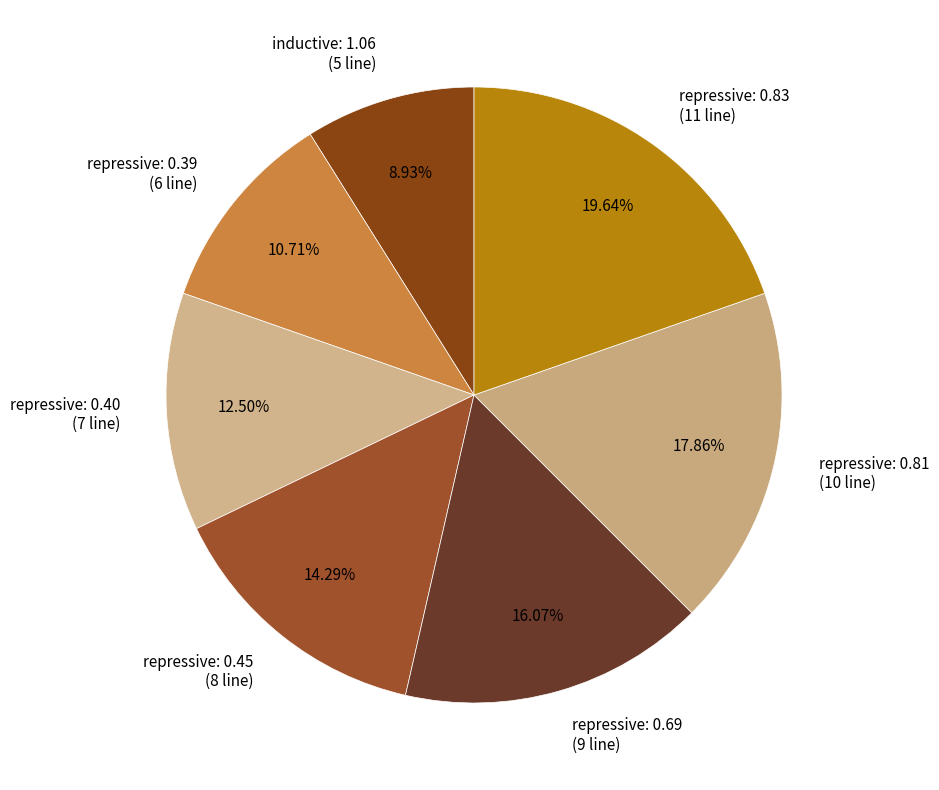

Is it true that inductive: 1.06 is 9% of the pie?

True